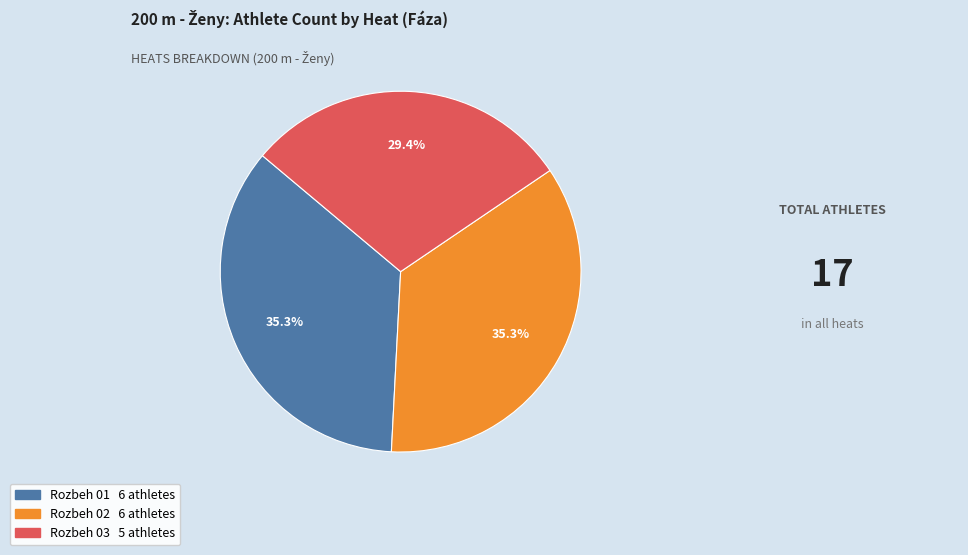

What is the ratio of the value at Rozbeh 03 to the value at Rozbeh 02?

0.8